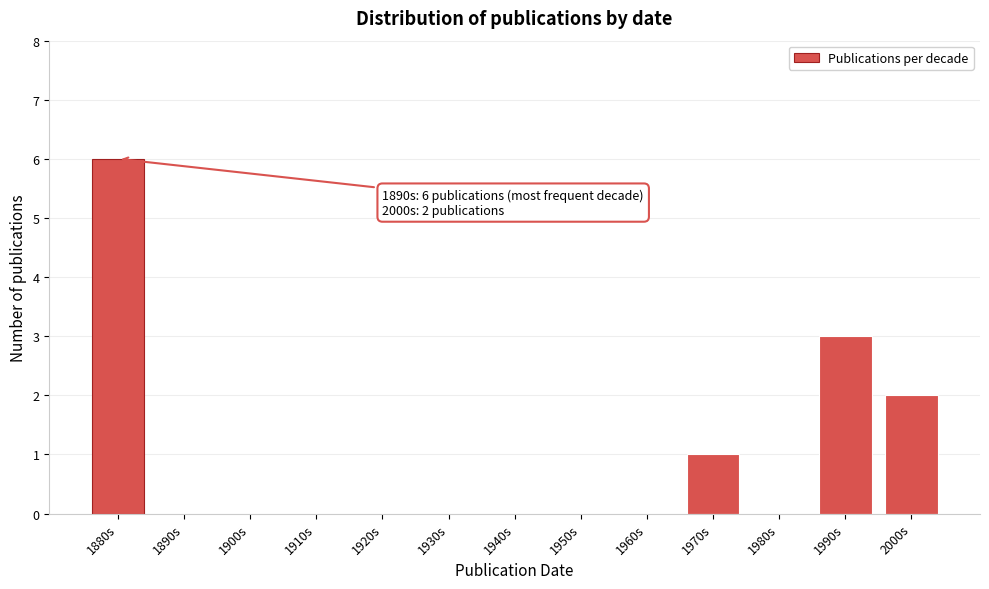

Reading left to right, transcribe all the data shown in this chart.

1880s=6	1890s=0	1900s=0	1910s=0	1920s=0	1930s=0	1940s=0	1950s=0	1960s=0	1970s=1	1980s=0	1990s=3	2000s=2